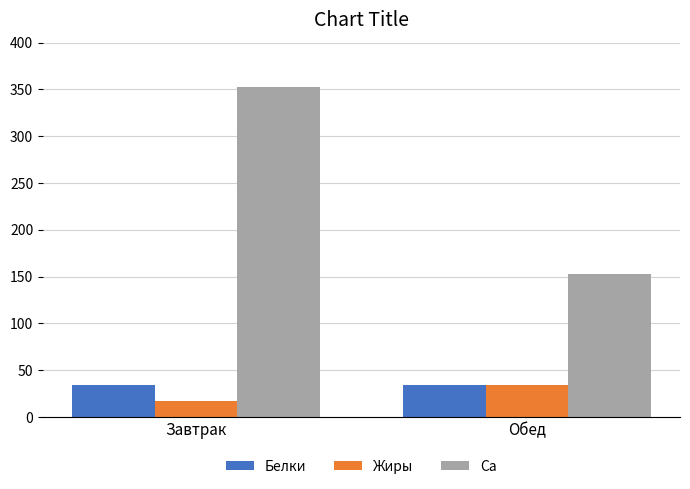

How many data points in Ca are above 352?

1